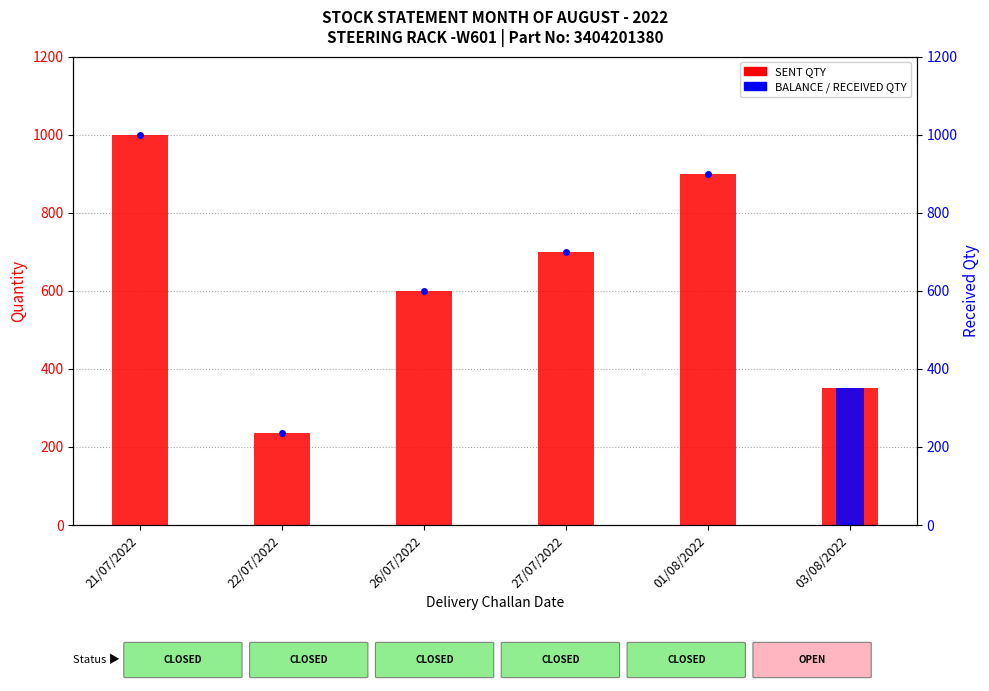

Which label corresponds to the largest value in the chart?

21/07/2022